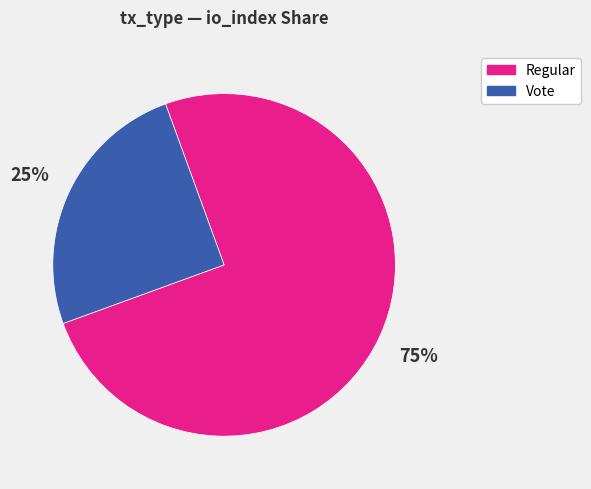

How many slices are in this pie chart?

2